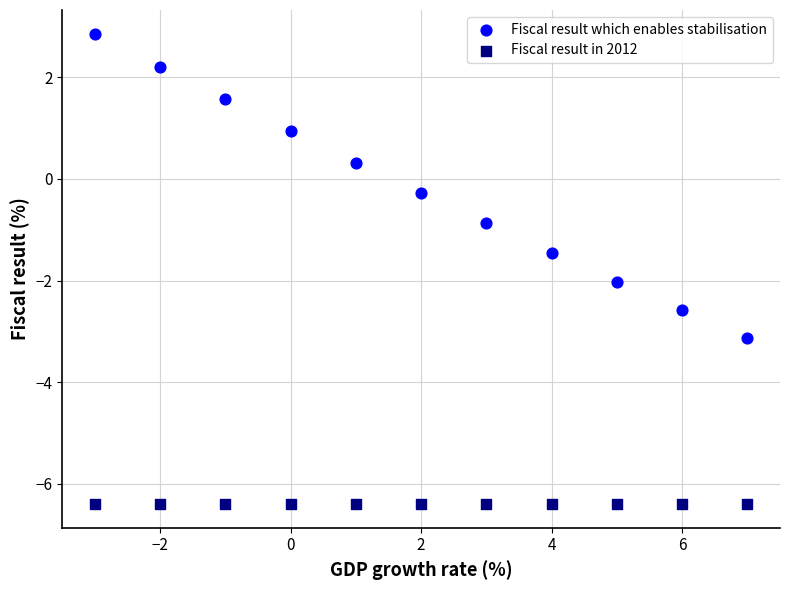

What are all the series names shown in the legend?

Fiscal result which enables stabilisation, Fiscal result in 2012